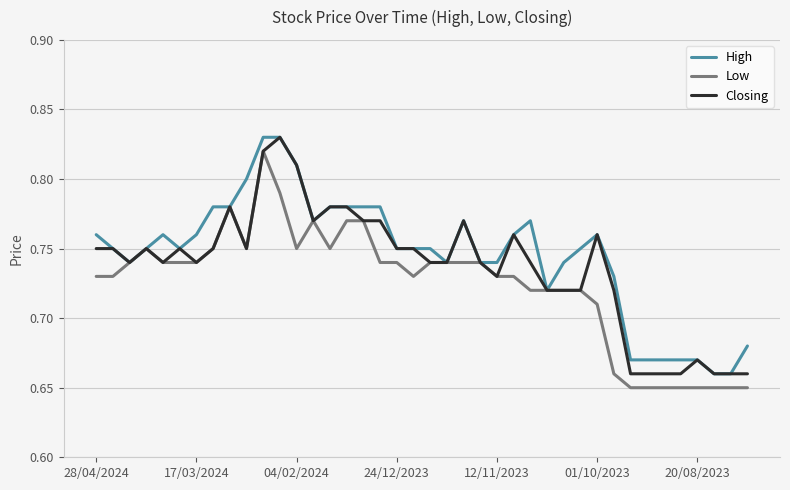

Rank the series by their average value, from highest to lowest.

High, Closing, Low